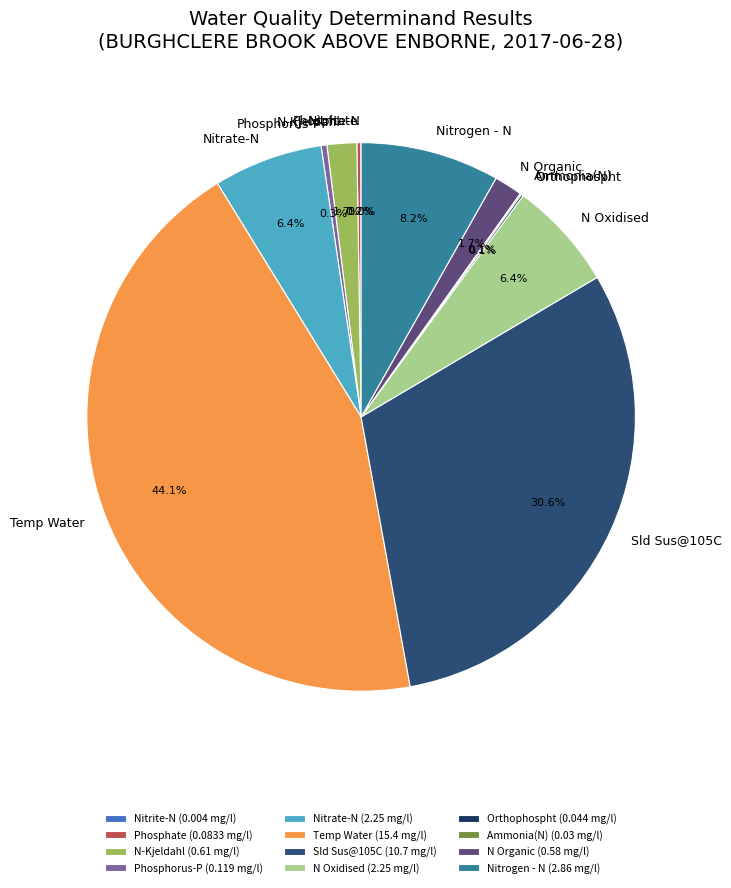

What portion of the pie excludes N Organic?

98.3%